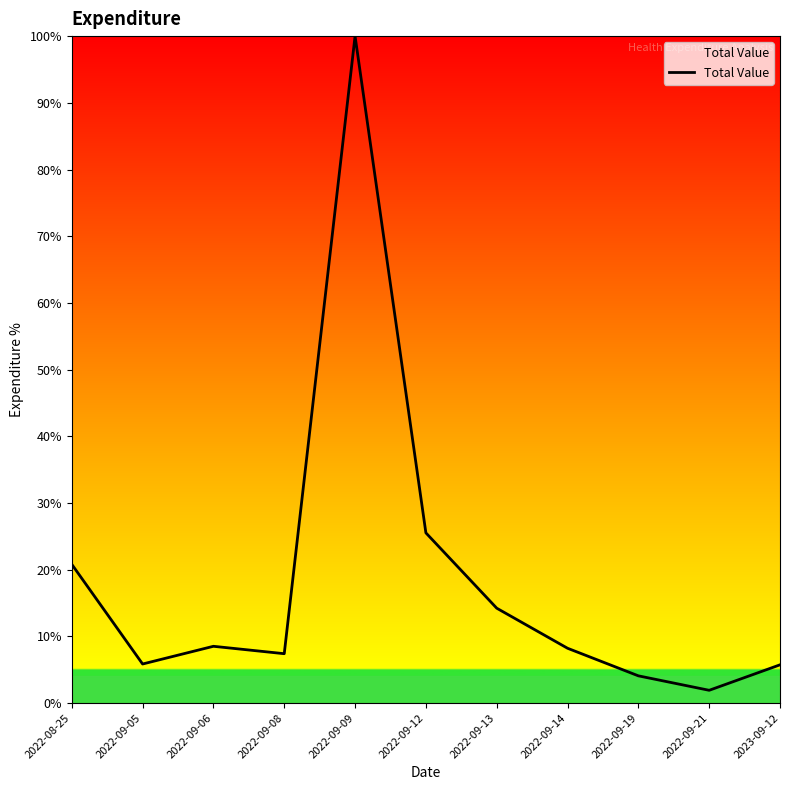

What is the difference between the maximum and second lowest values?

95.9